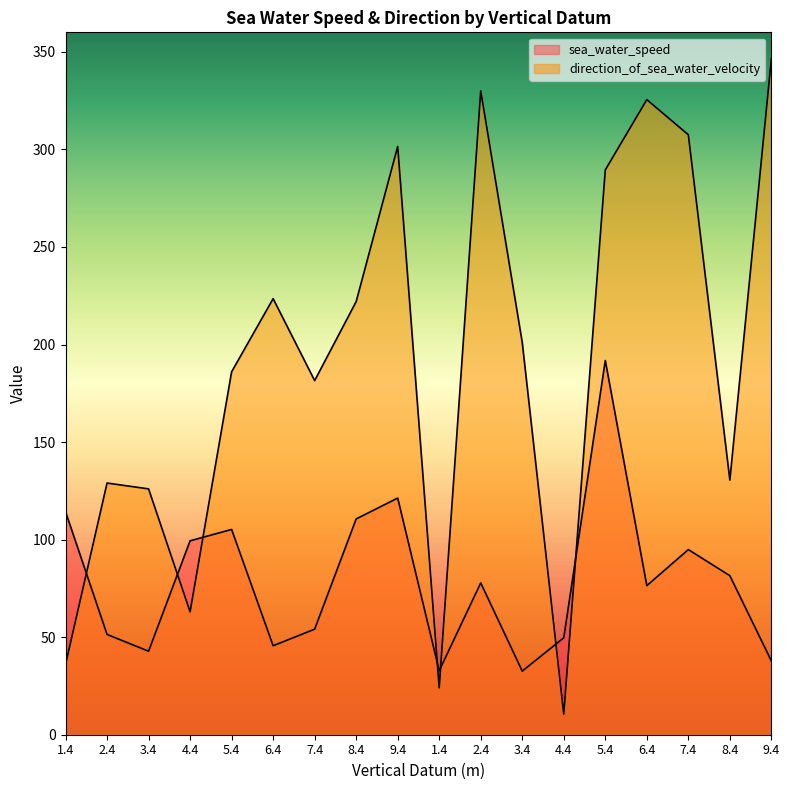

What is the total value across all series at 6.4?

269.1